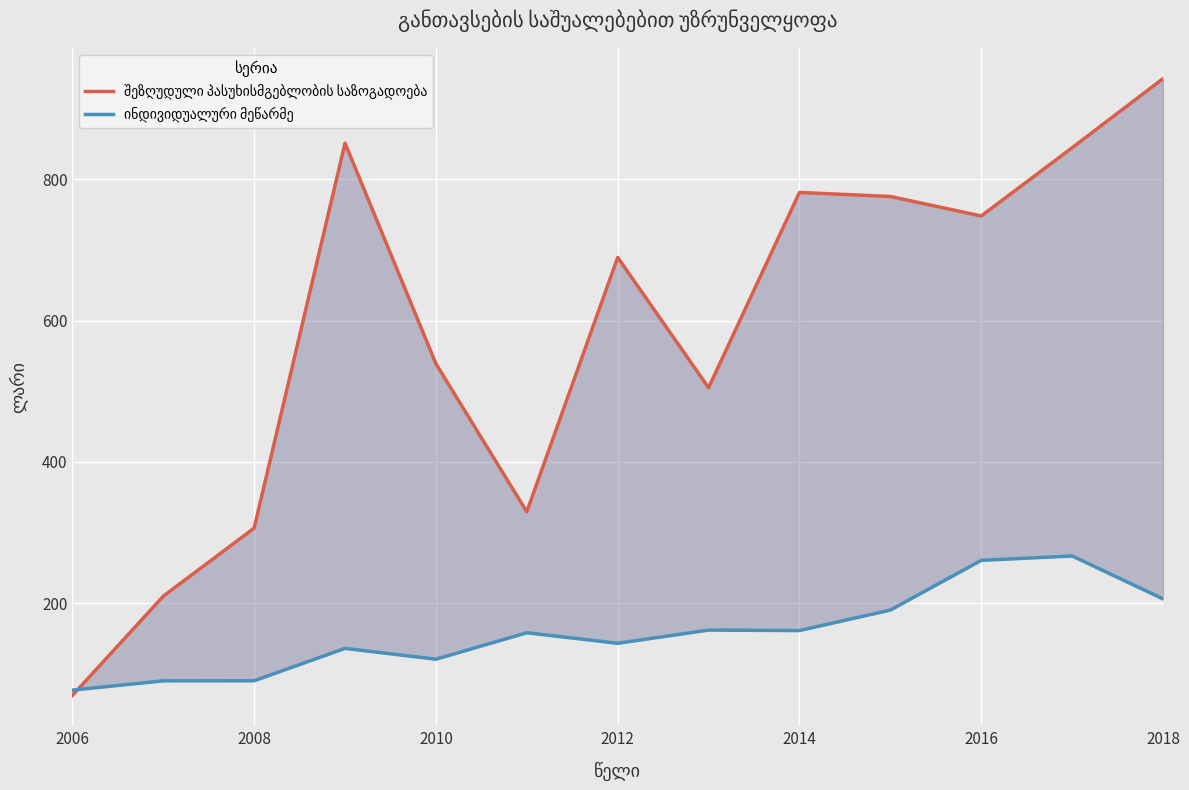

How many interior local peaks does the შეზღუდული პასუხისმგებლობის საზოგადოება series have?

3